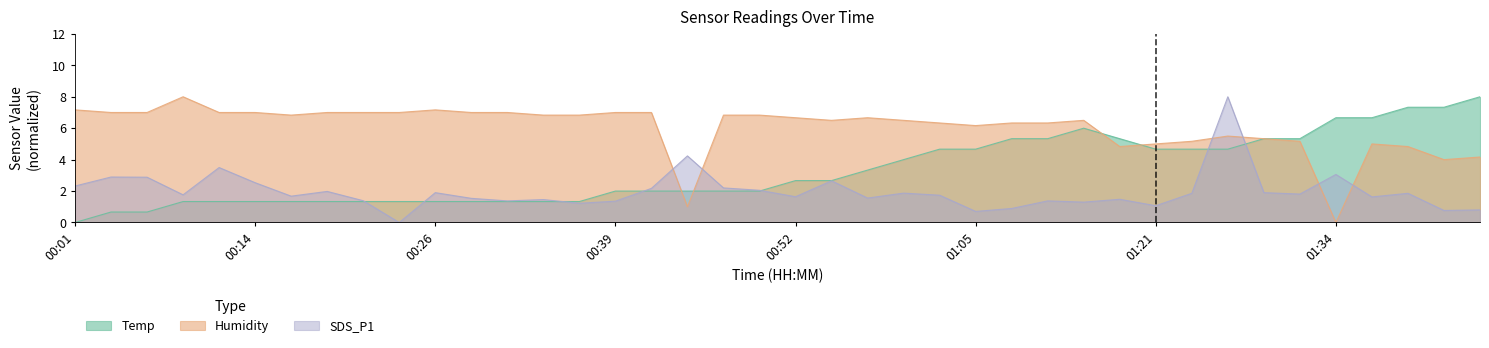

Is the value of Temp at 01:36 greater than the value of SDS_P1 at 00:47?

Yes